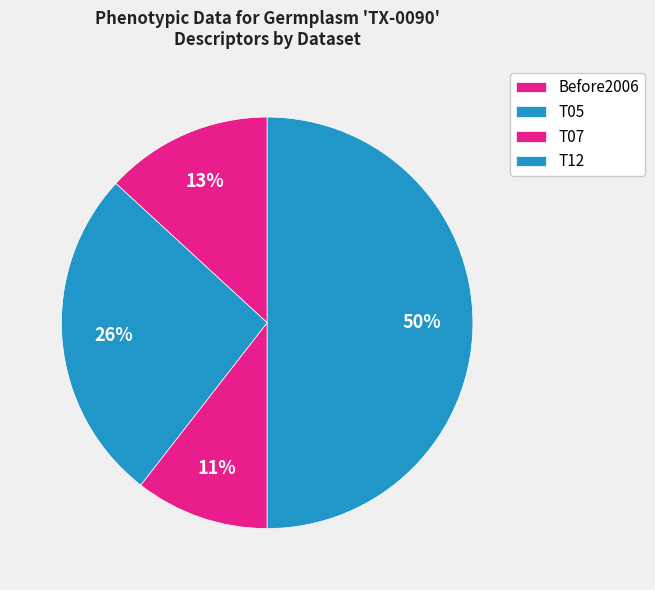

How many segments does this pie chart have?

4